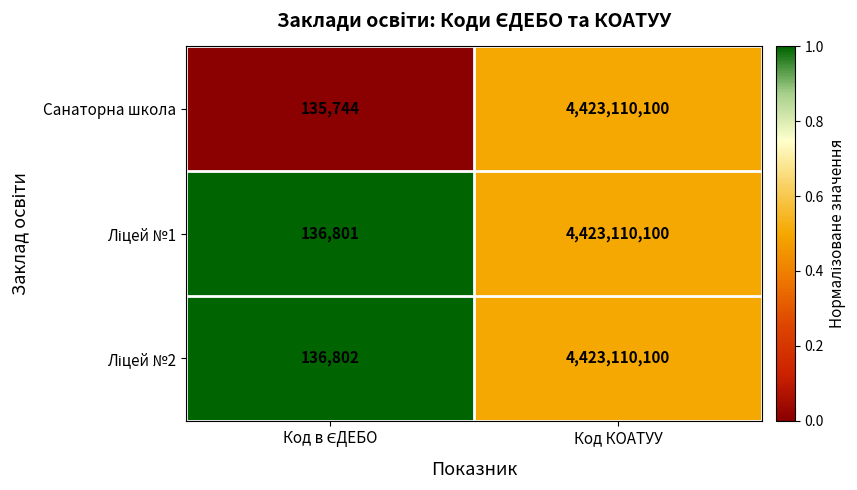

What is the maximum value shown in the chart?

4423110100